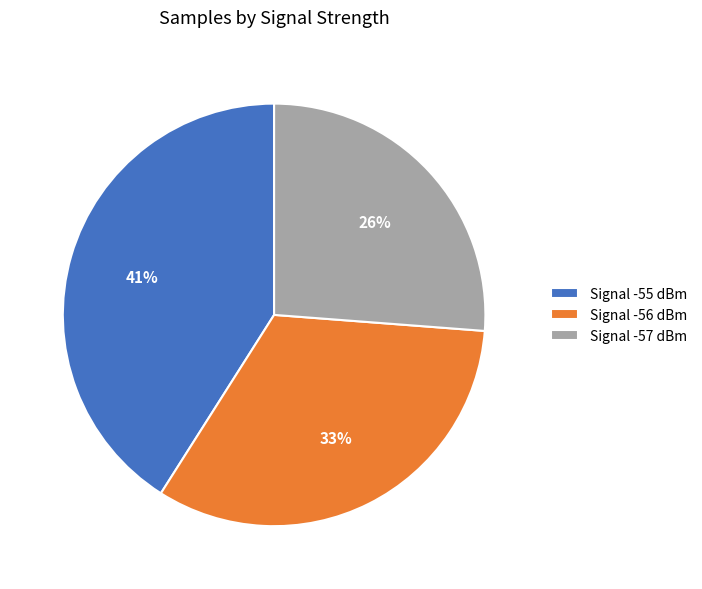

Between Signal -55 dBm and Signal -57 dBm, which is larger?

Signal -55 dBm